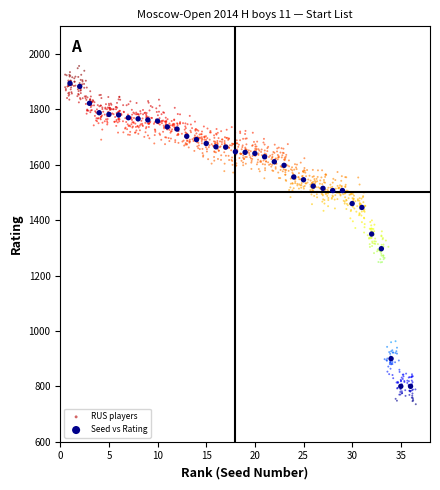

Which series has the largest Y range (max minus min)?

RUS players